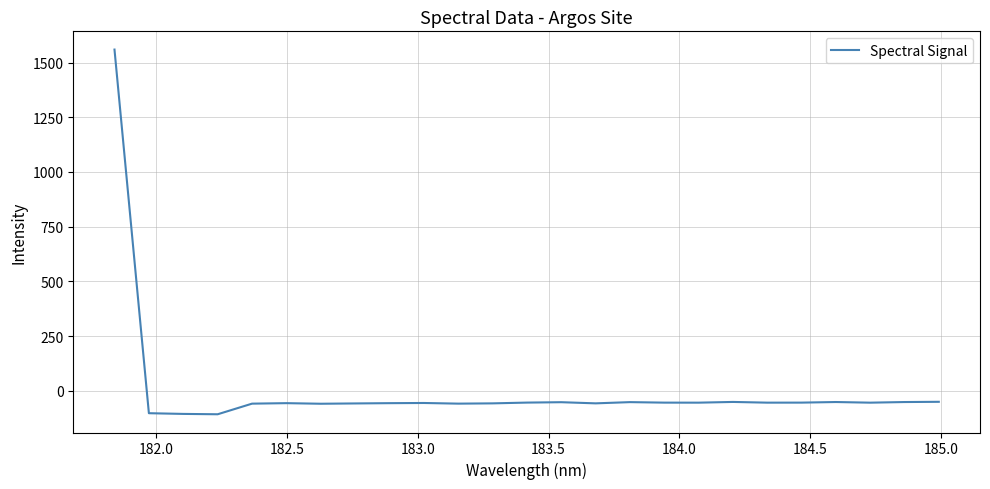

What is the greatest value displayed?

1559.1